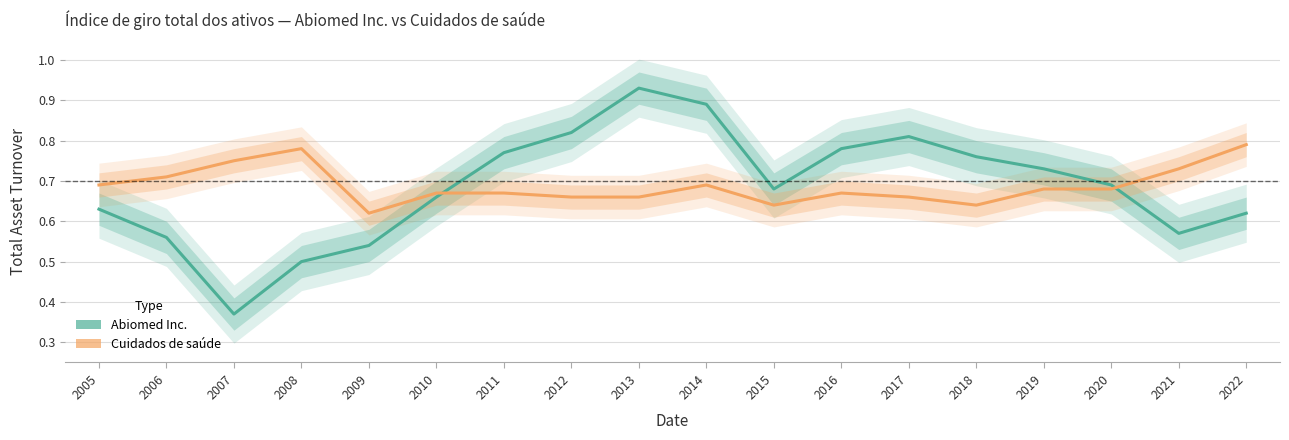

What is the difference between the second highest and minimum values in the Cuidados de saúde series?

0.2